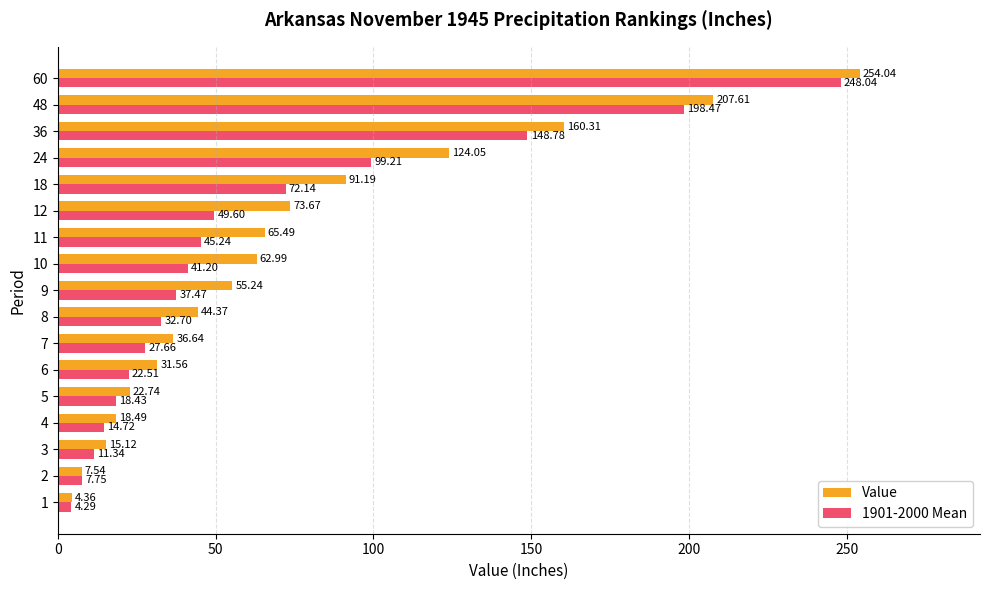

Which series has the widest spread of values?

Value